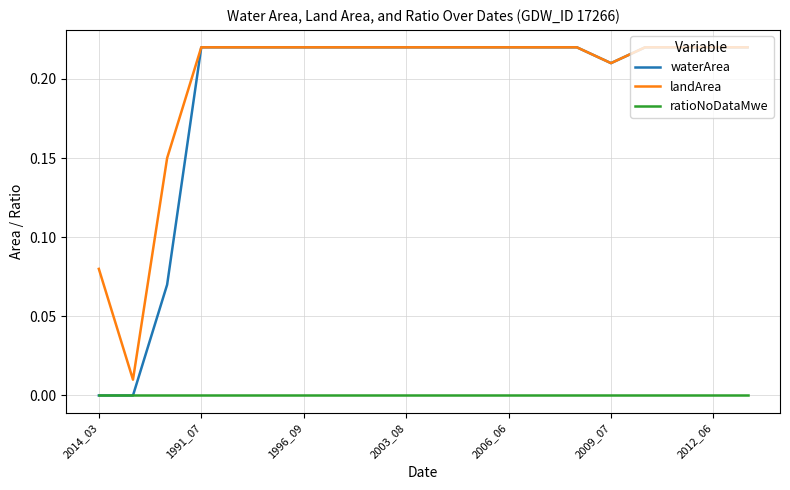

Which series has the widest spread of values?

waterArea